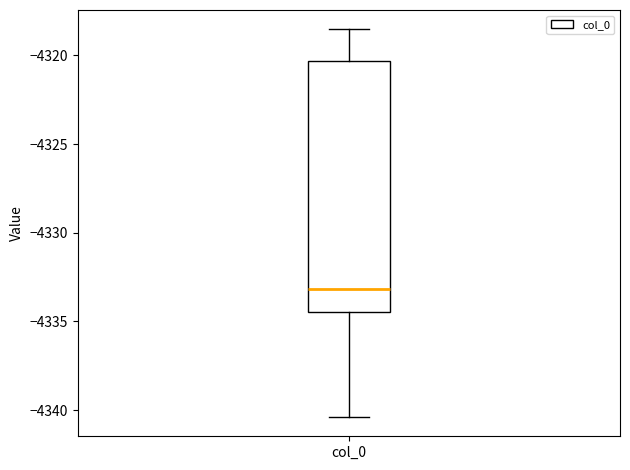

Where does the upper whisker of the box for col_0 end on the y-axis? The values are not printed on the chart, so give them approximately, as read against the axis.

-4318.5